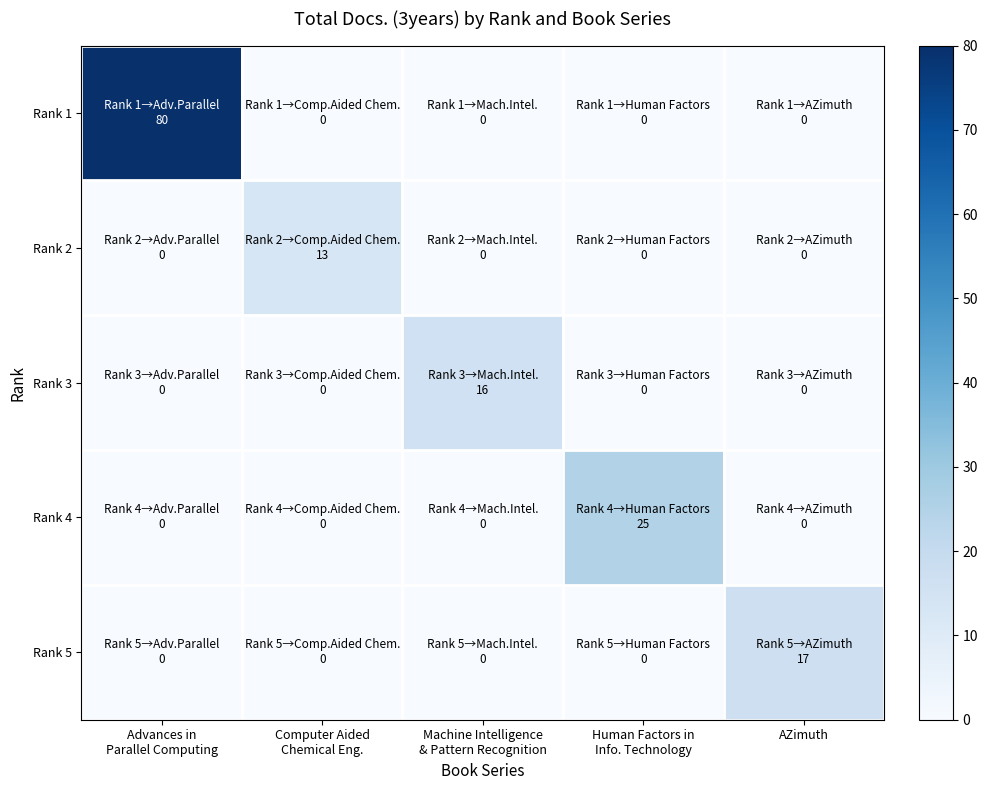

At how many categories does at least one series exceed 55?

1